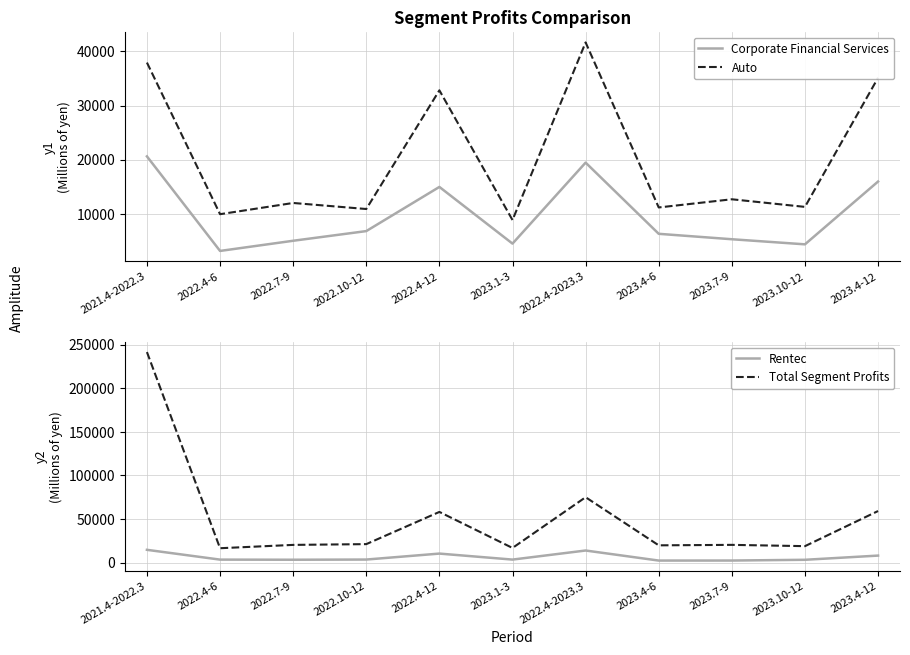

What is the sum of all Auto values?

224287